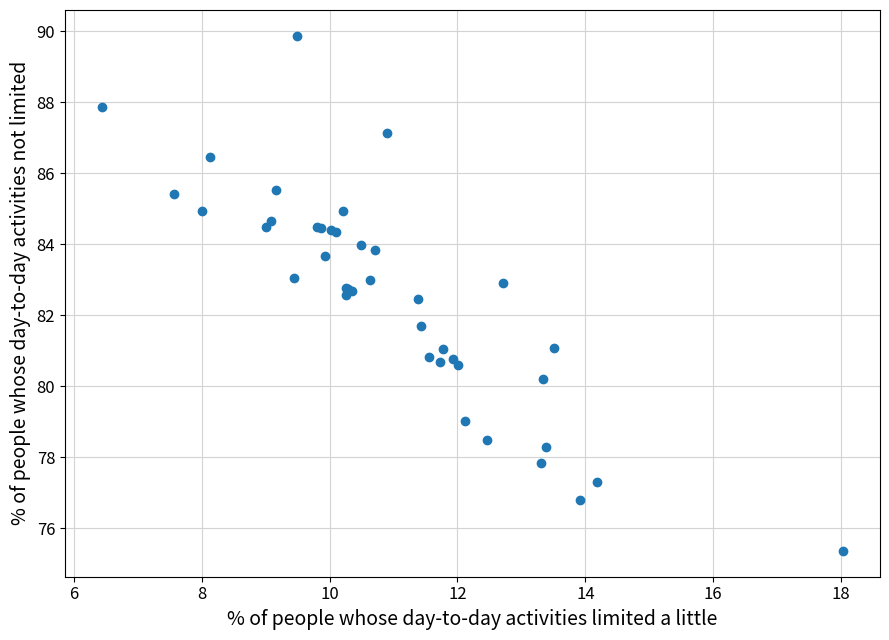

What Y value in the scatter plot is closest to 82?

81.7